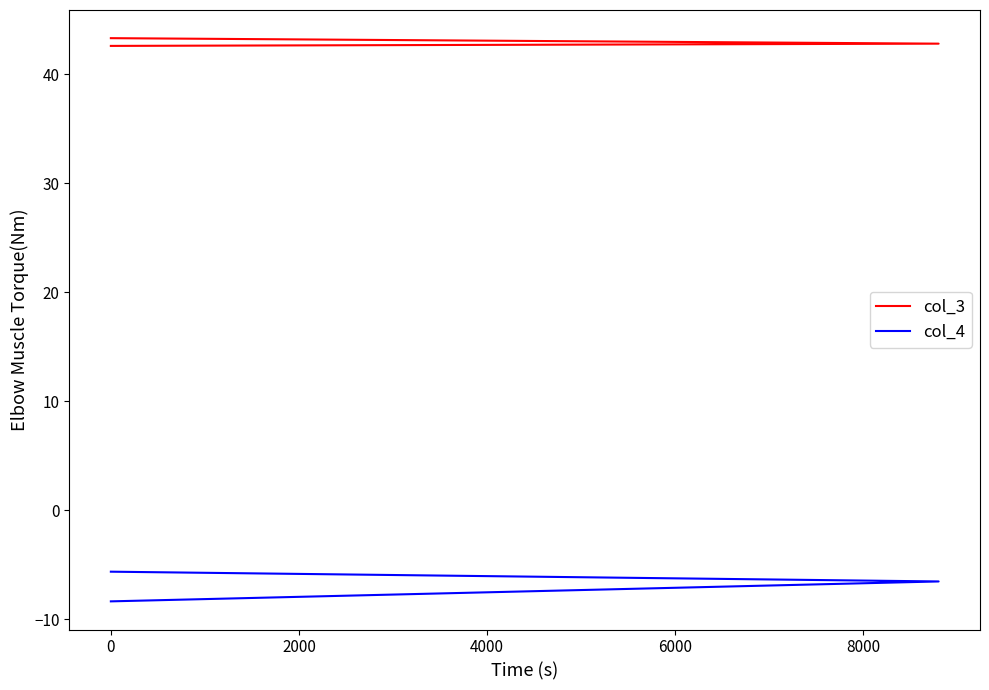

Rank the series by their average value, from highest to lowest.

col_3, col_4